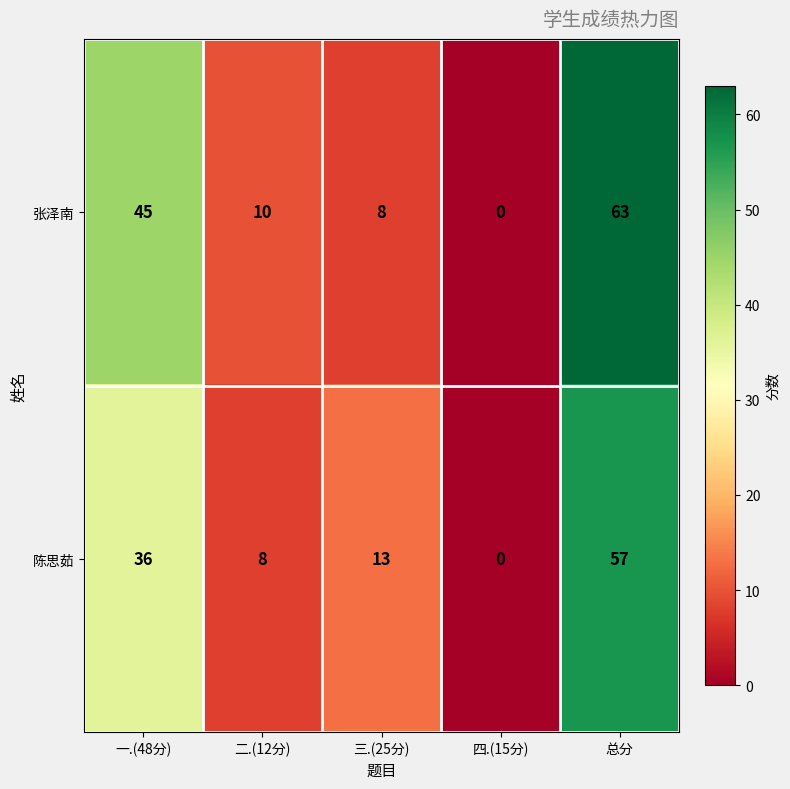

Which series has the largest range (max minus min)?

张泽南